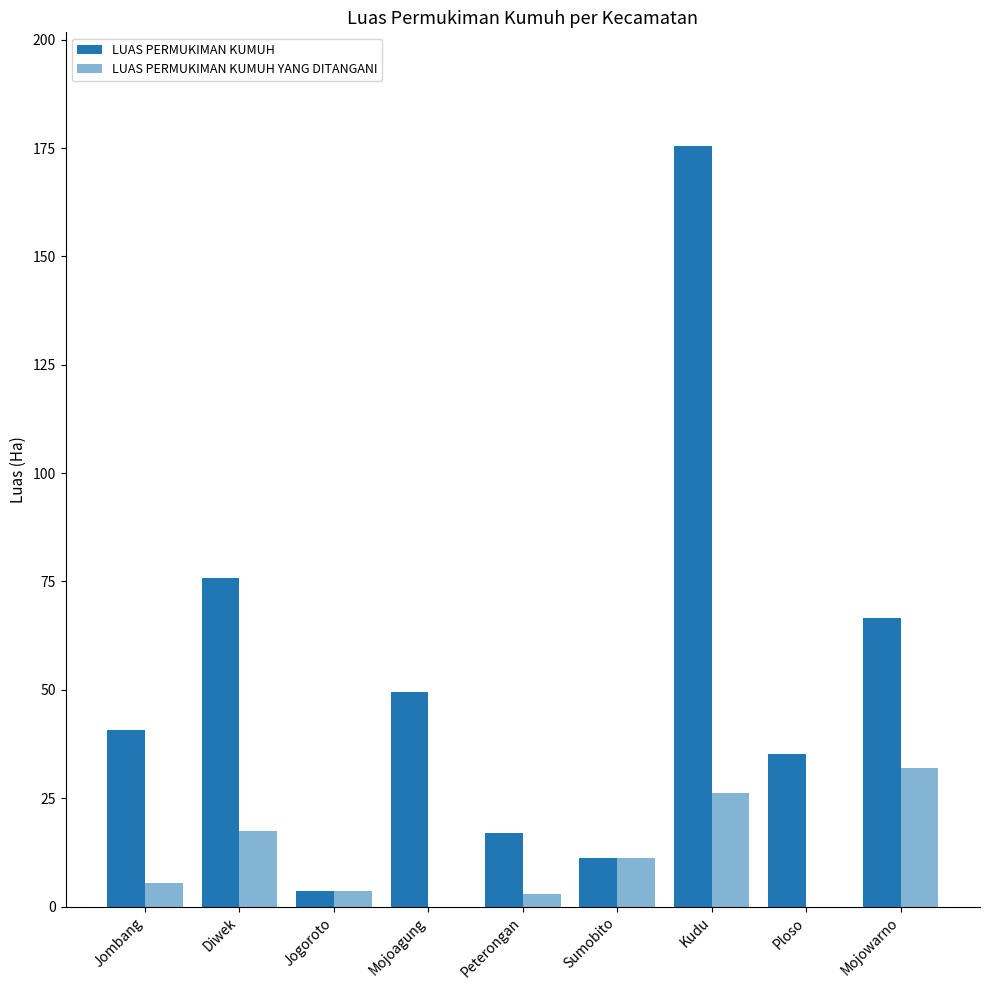

How many groups of bars are there?

9